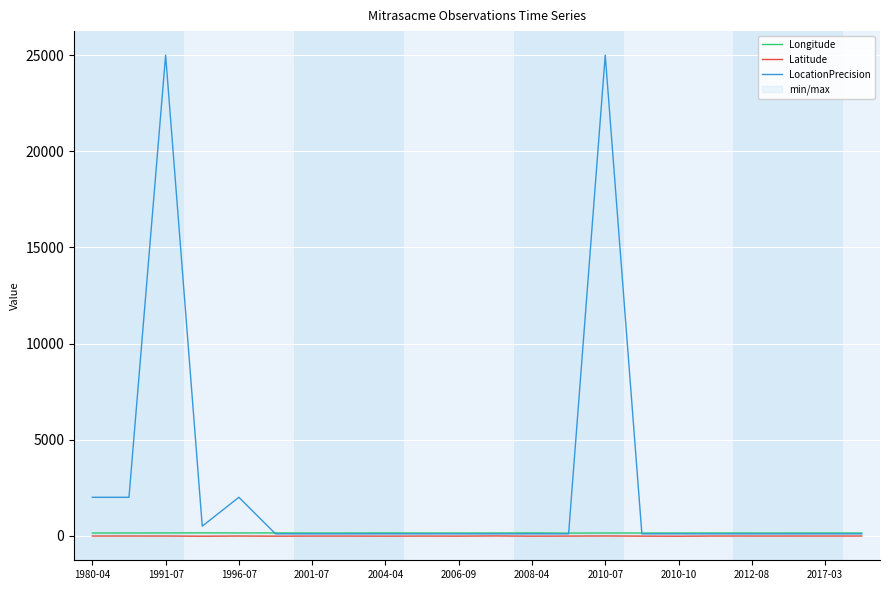

Where is the first local minimum for Longitude?

1996-07